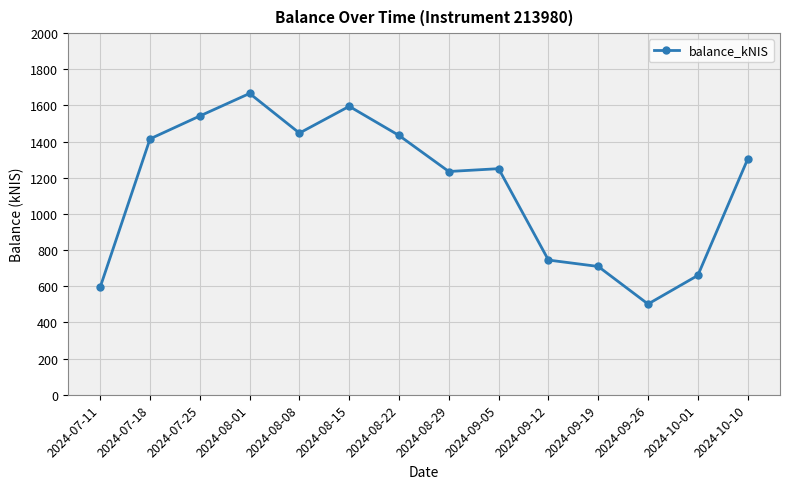

What is the difference between the values at 2024-08-22 and 2024-08-08?

13.2